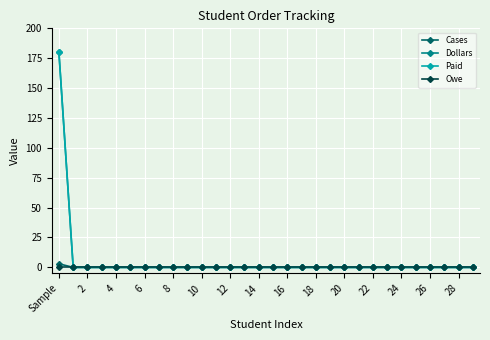

Which series has the largest total across all categories?

Dollars